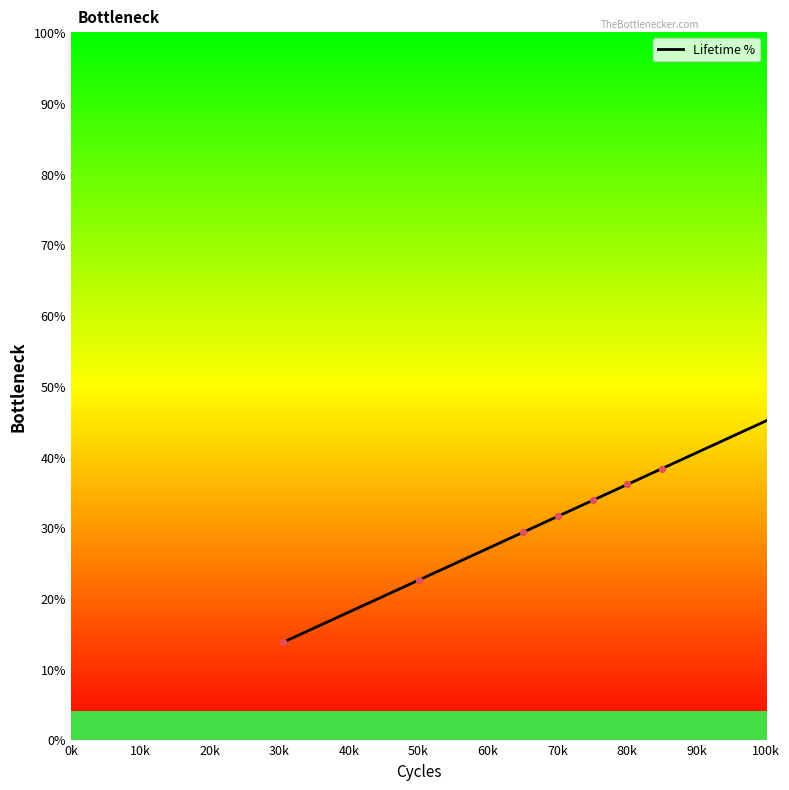

What is the smallest value displayed?

13.8